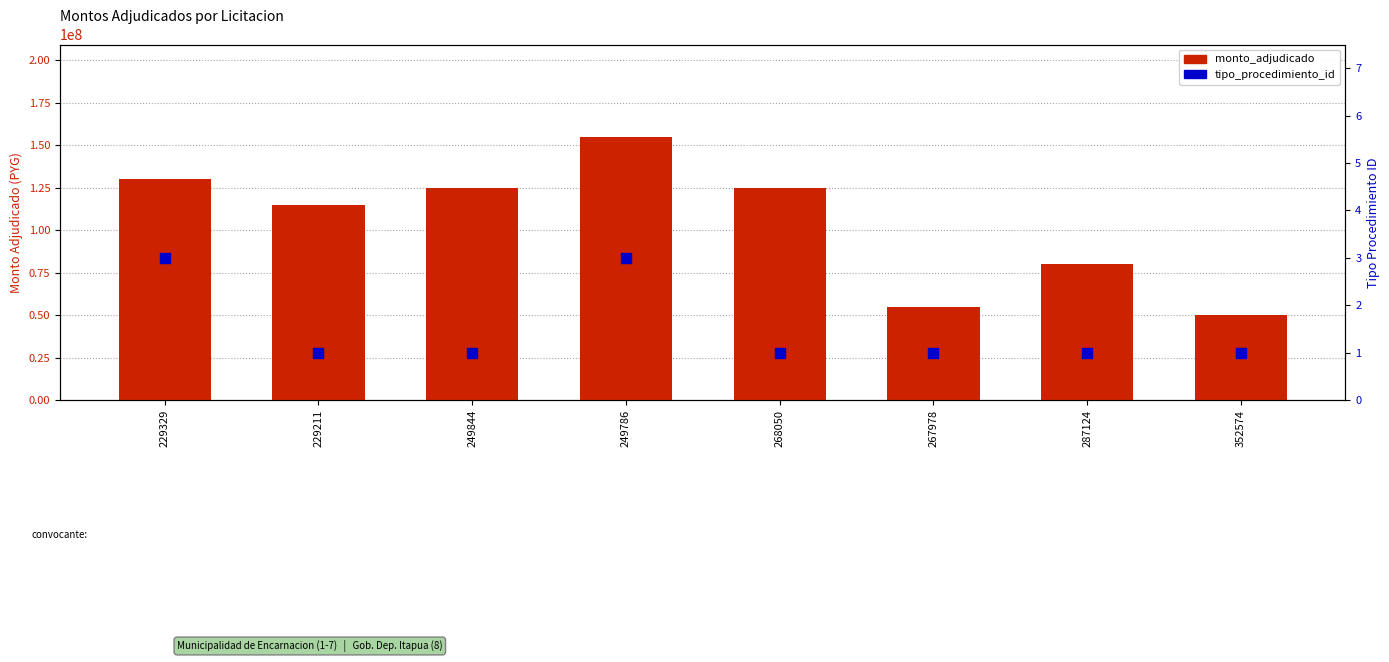

What are all the series names shown in the legend?

monto_adjudicado, tipo_procedimiento_id